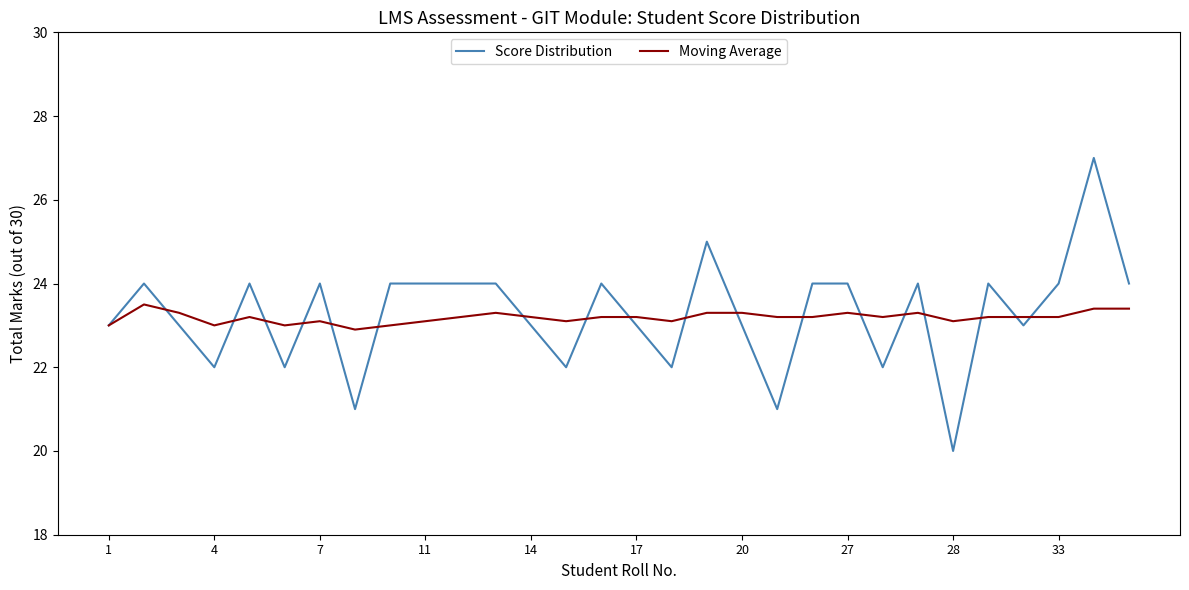

True or false: Score Distribution and Moving Average cross at least once.

True